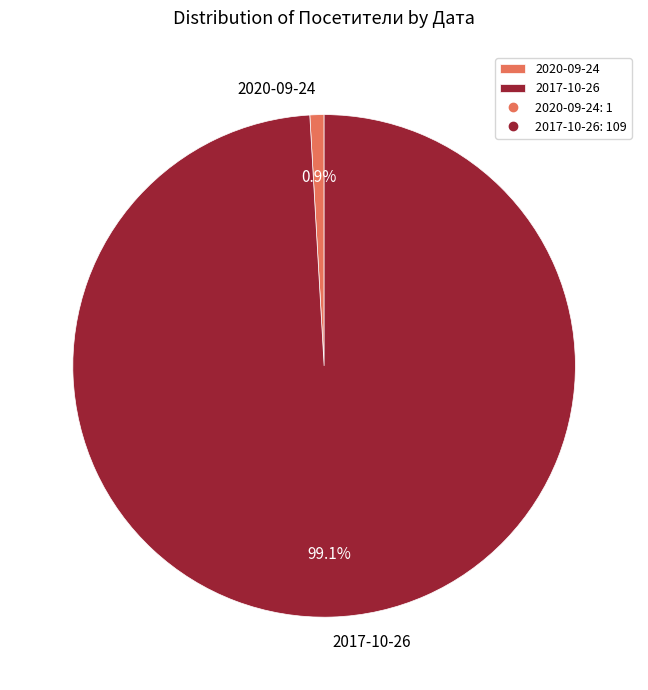

Does 2020-09-24 account for over 50% of the chart?

No